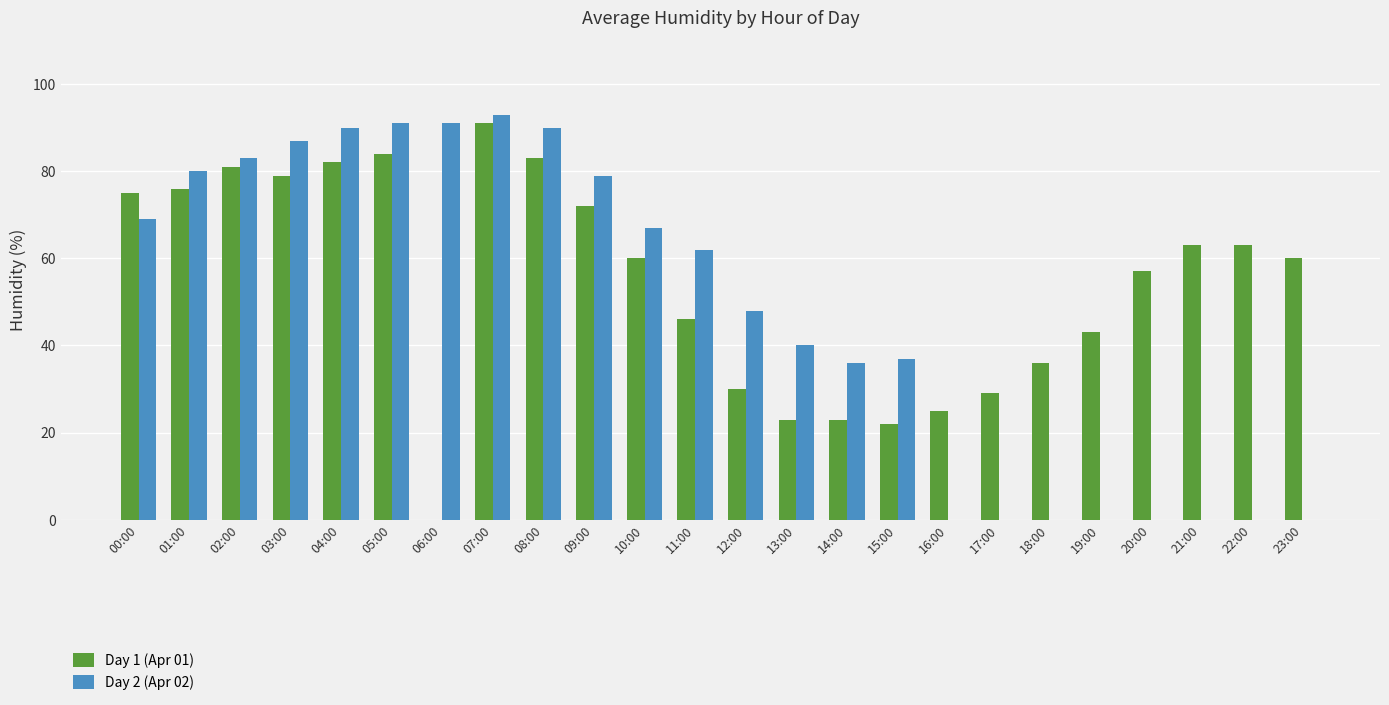

Reading right to left, extract all data points from this chart.

Day 1 (Apr 01): 60	63	63	57	43	36	29	25	22	23	23	30	46	60	72	83	91	0	84	82	79	81	76	75
Day 2 (Apr 02): 0	0	0	0	0	0	0	0	37	36	40	48	62	67	79	90	93	91	91	90	87	83	80	69